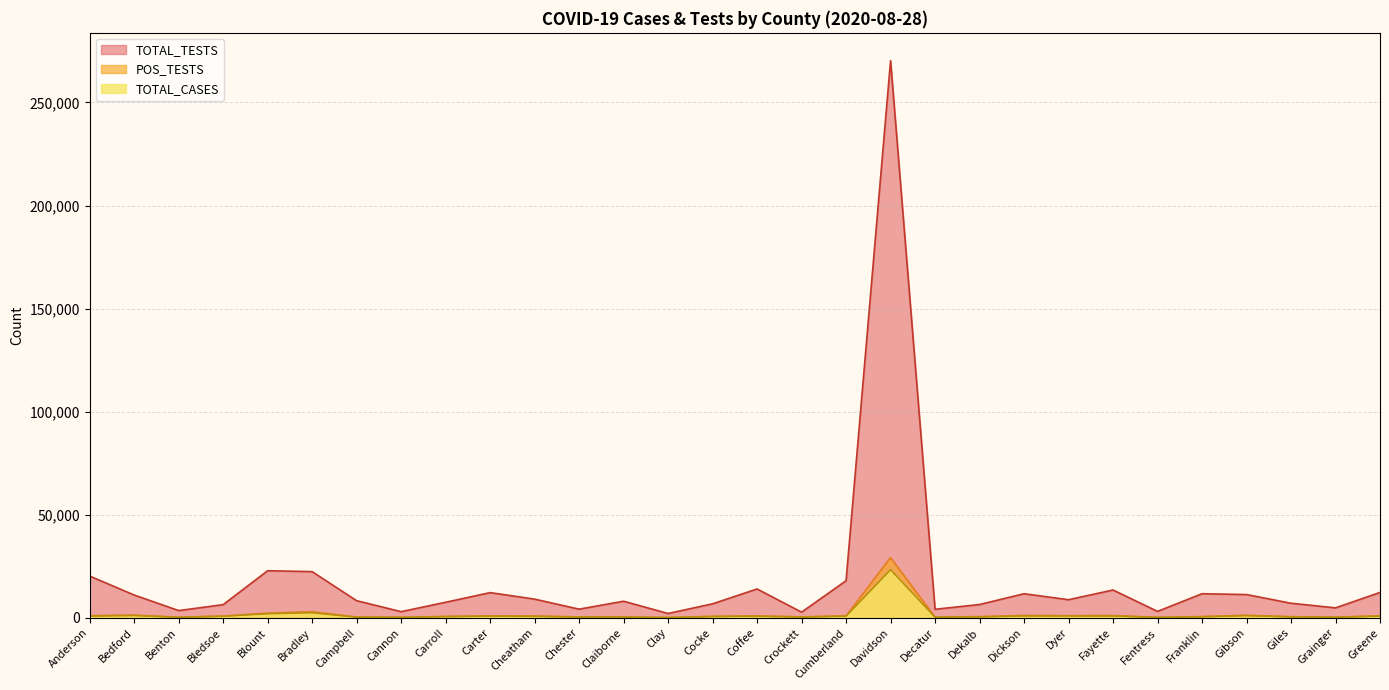

What is the total value across all series at Carroll?

8748